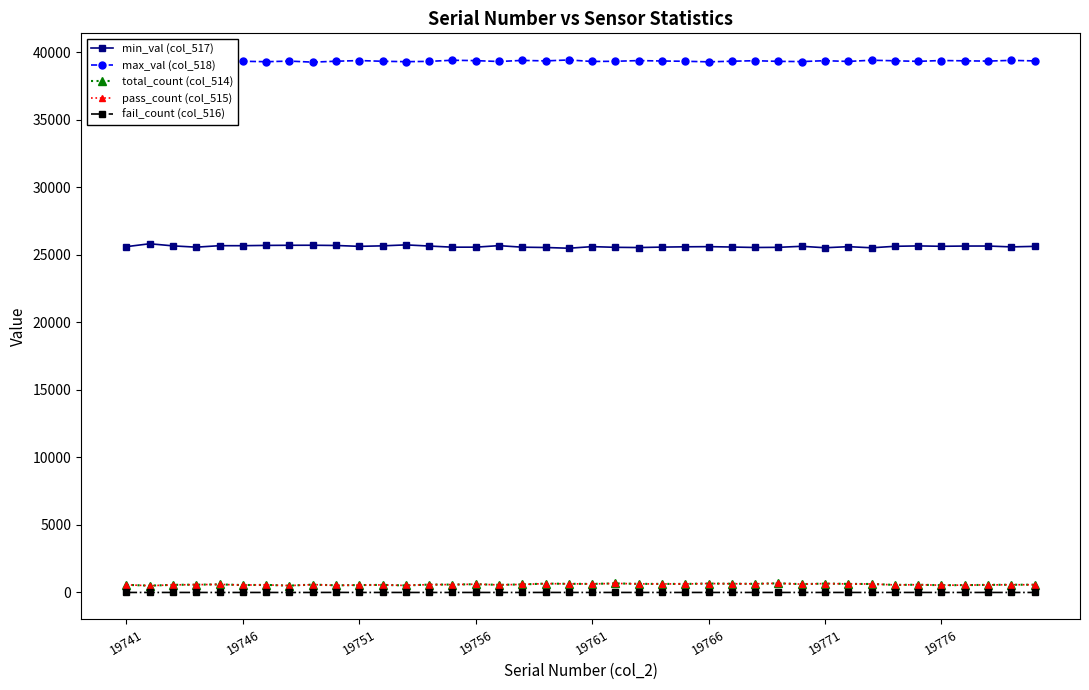

Does the chart display data point markers on the line(s)?

Yes